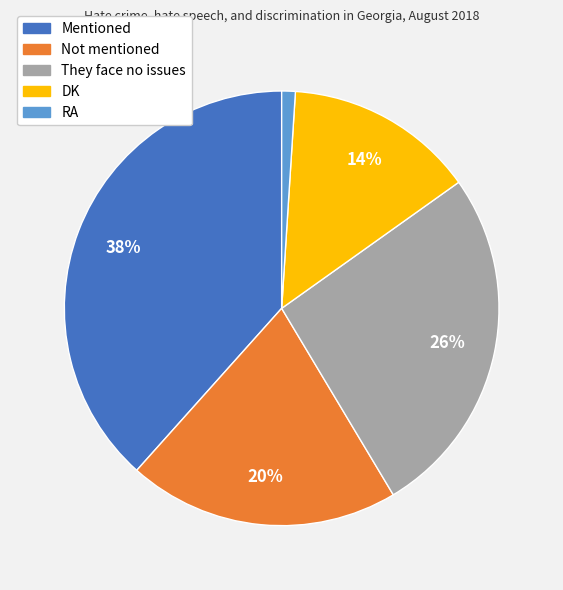

What is the largest slice in the pie chart?

Mentioned